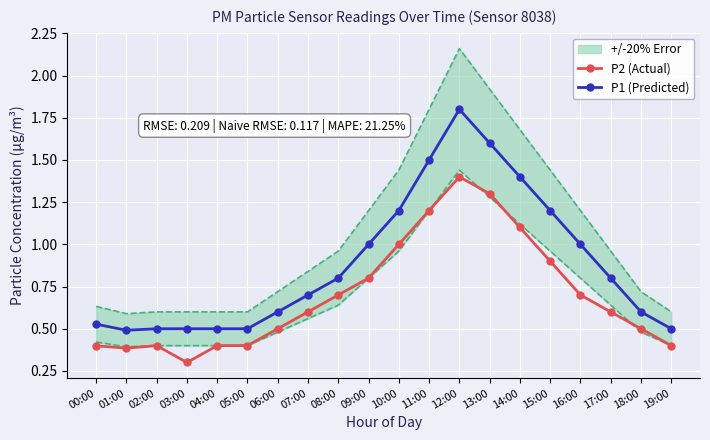

What is the total value across all series at 18:00?

1.1